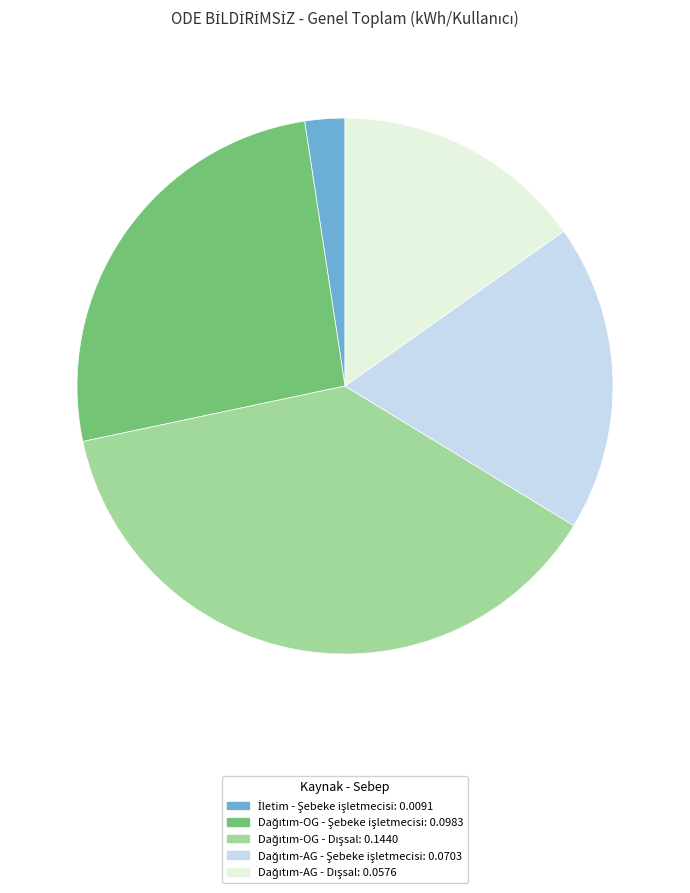

Does any single category account for the majority?

No